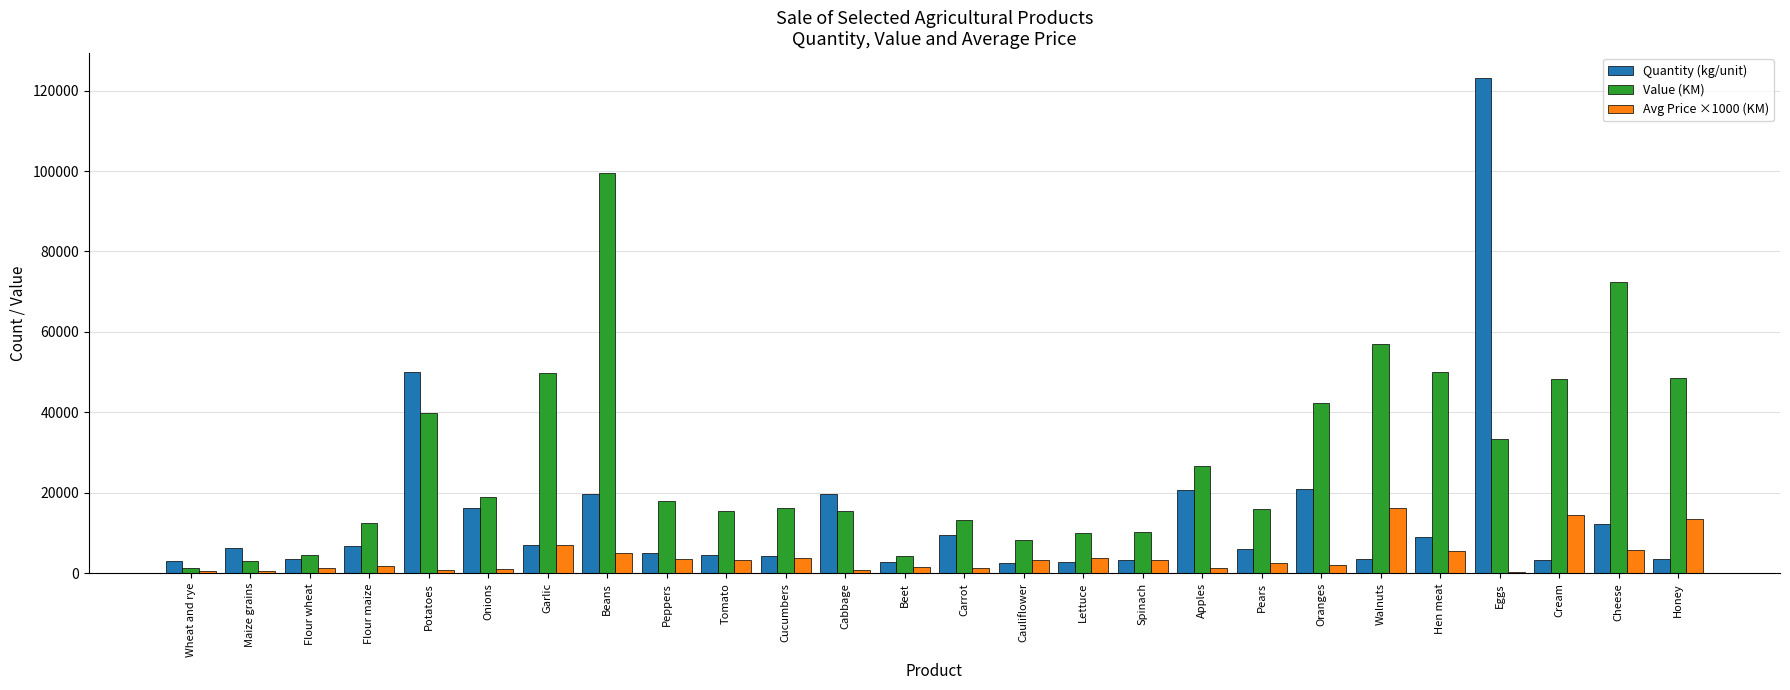

What is the greatest value displayed?

123140.0